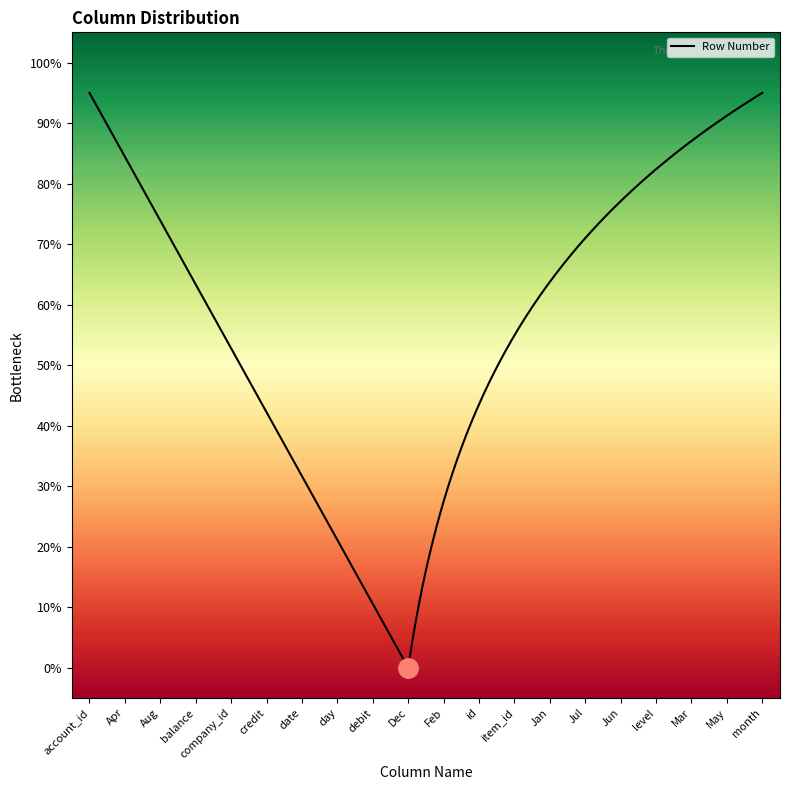

What is the difference between the maximum and minimum values?

19